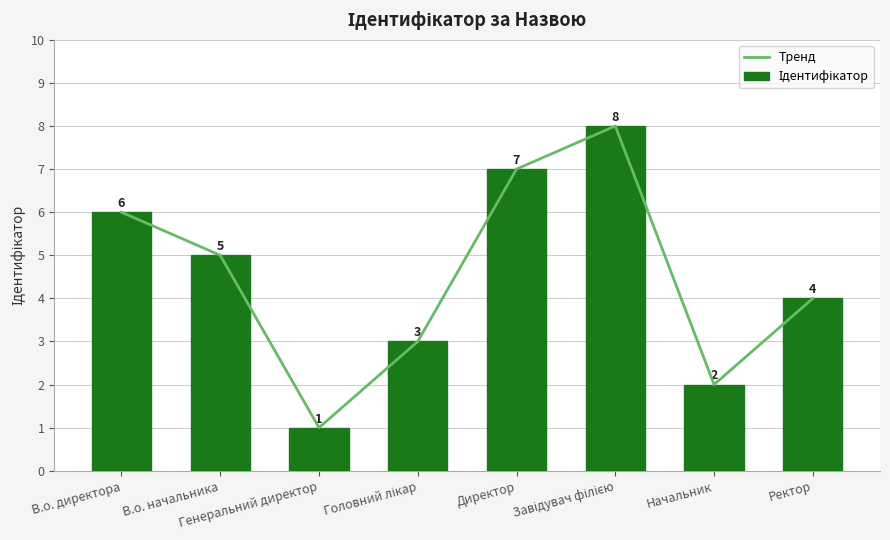

Rank the series at В.о. директора from lowest to highest value.

Тренд, Ідентифікатор